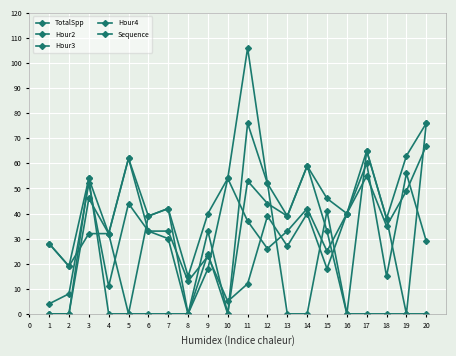

How many series are shown in this chart?

5